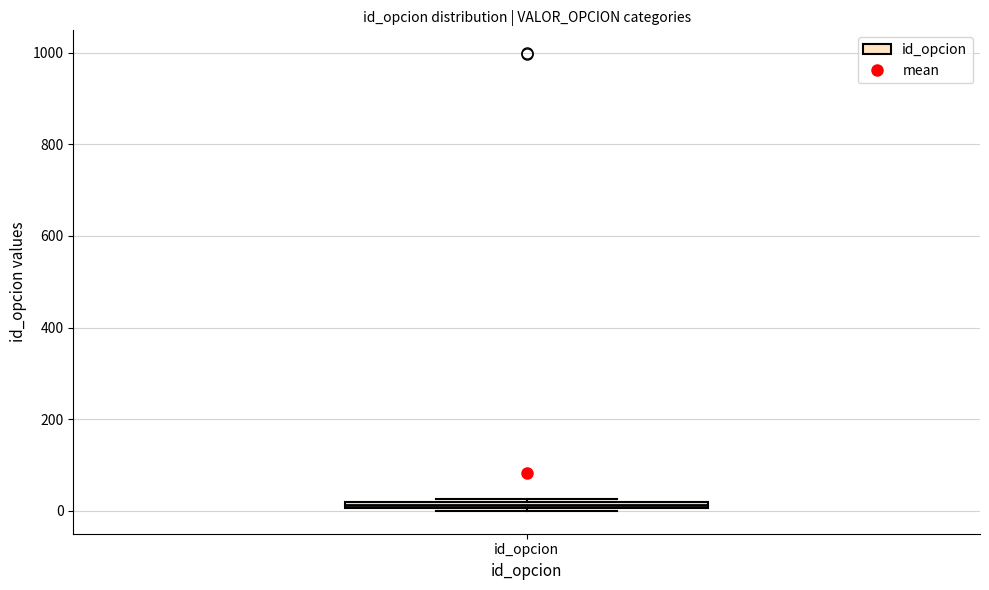

Where is the upper edge of the box for id_opcion on the y-axis? The values are not printed on the chart, so give them approximately, as read against the axis.

20